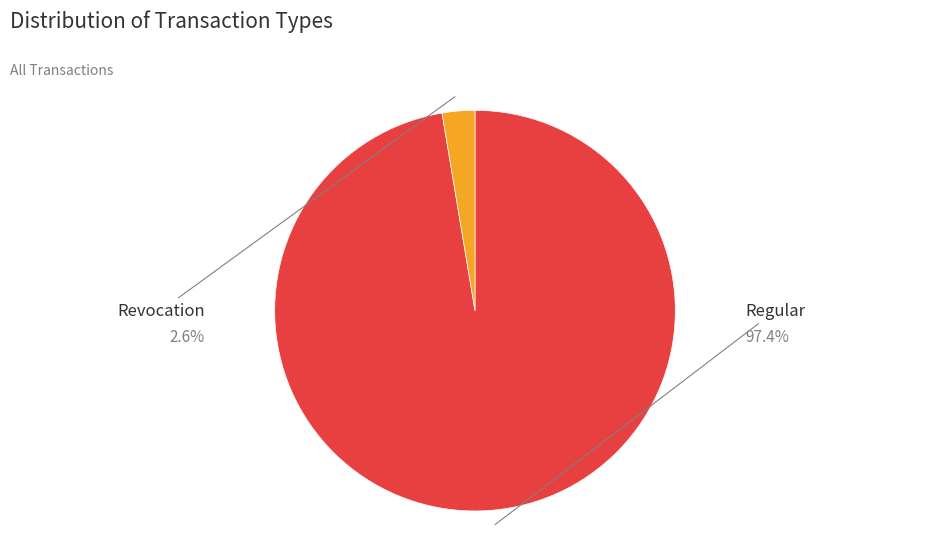

Rank the categories by value from lowest to highest.

Revocation, Regular